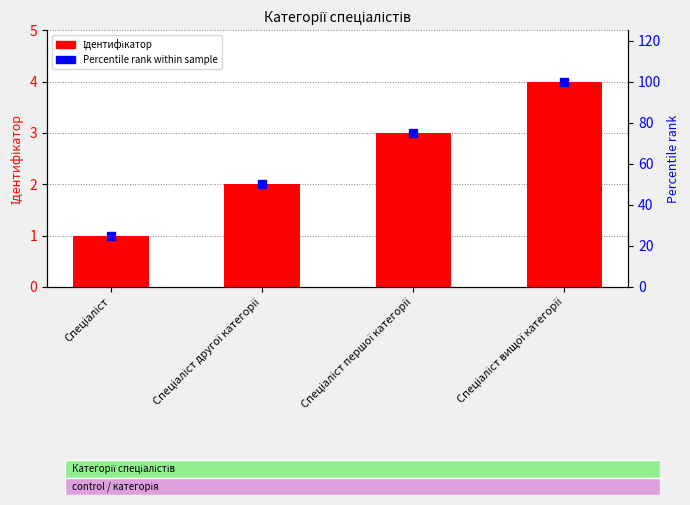

What is the minimum value shown in the chart?

1